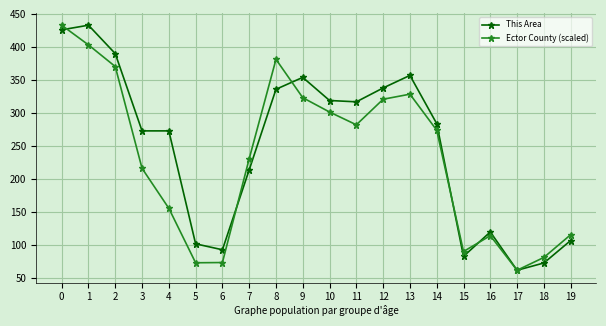

How many lines are shown in the chart?

2